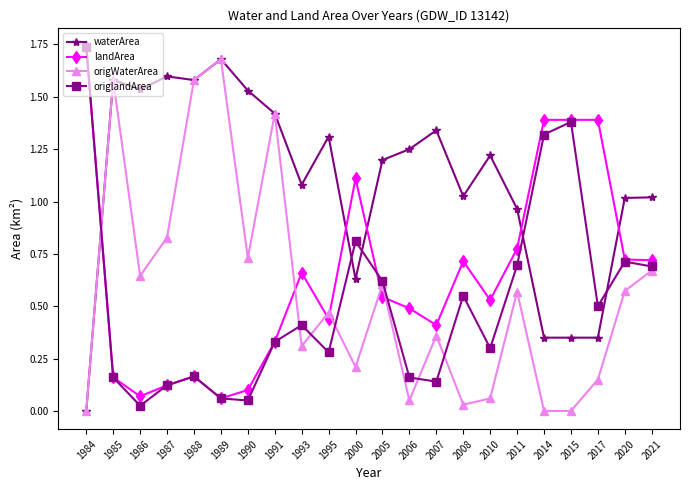

At 2017, list the series in order from smallest to largest.

origWaterArea, waterArea, origlandArea, landArea